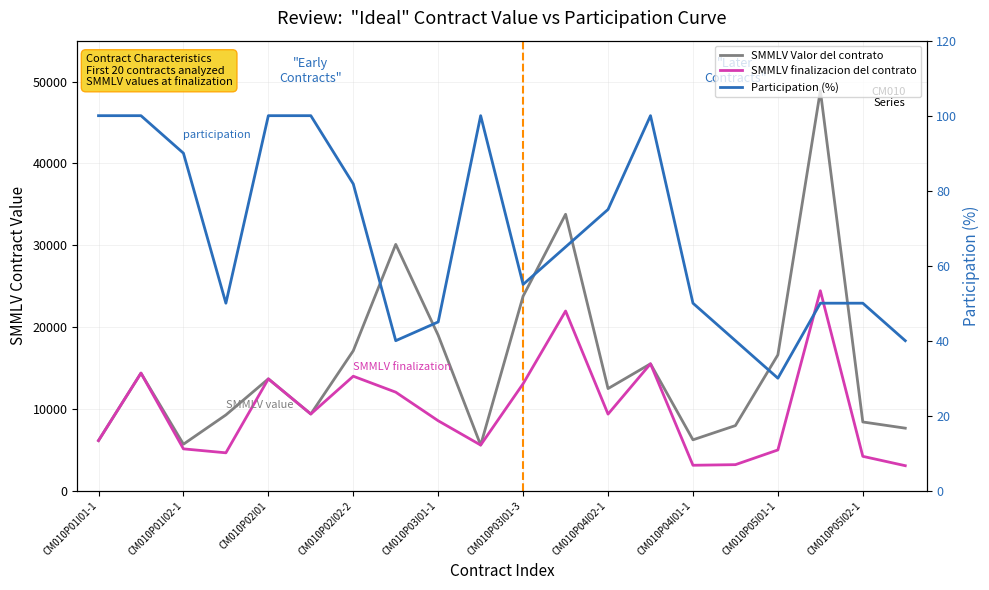

What is the sum of all SMMLV finalizacion del contrato values?

196329.0